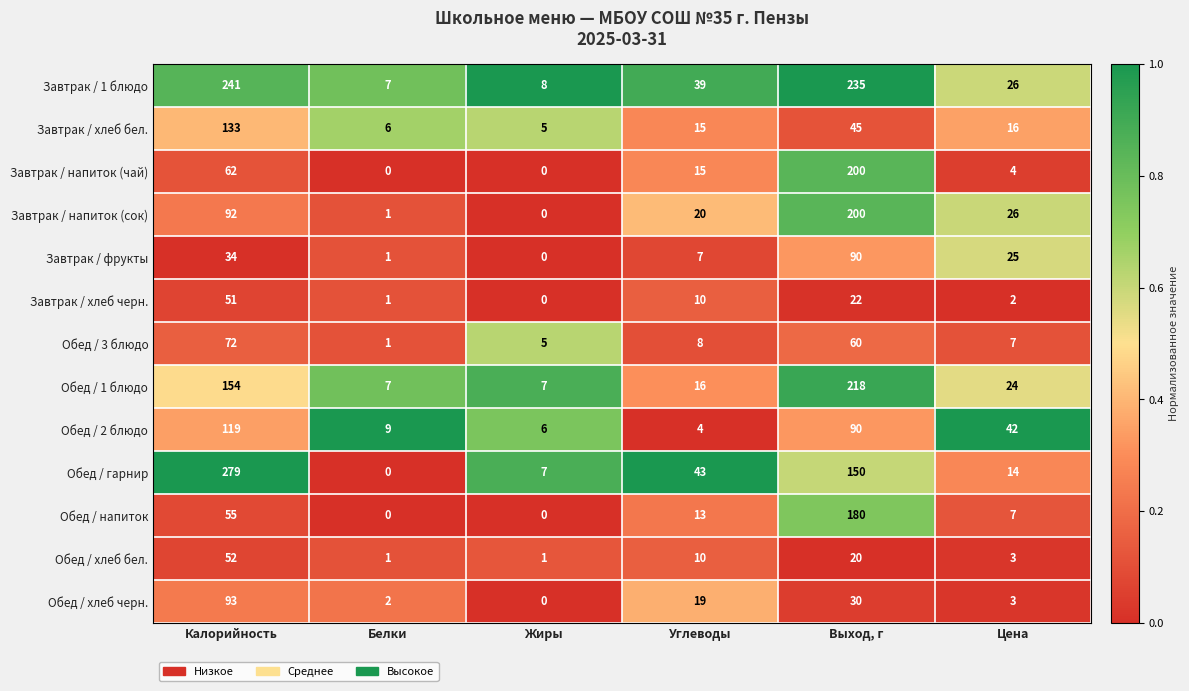

Which series changed the most between Жиры and Цена?

Обед / 2 блюдо